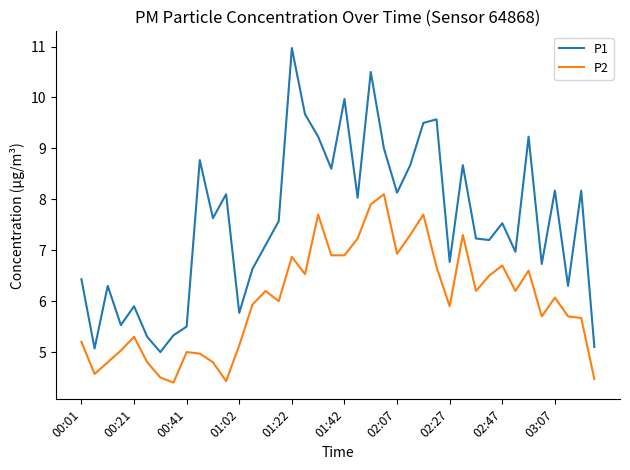

True or false: P1 and P2 intersect in this chart.

False